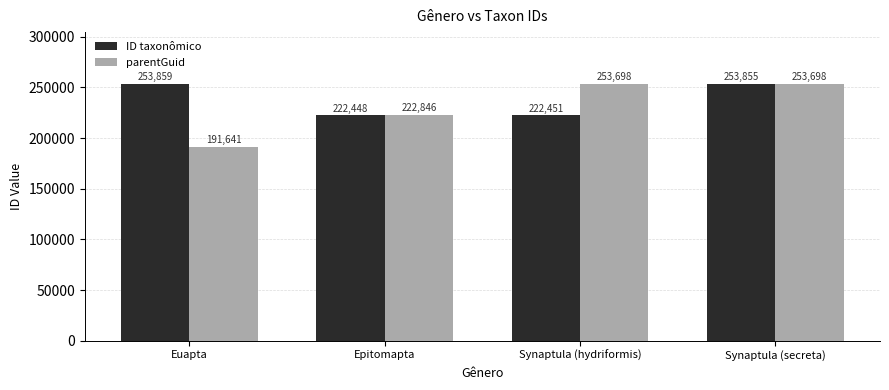

Reading left to right, what are all the values shown in this chart?

ID taxonômico: Euapta=253859	Epitomapta=222448	Synaptula (hydriformis)=222451	Synaptula (secreta)=253855
parentGuid: Euapta=191641	Epitomapta=222846	Synaptula (hydriformis)=253698	Synaptula (secreta)=253698